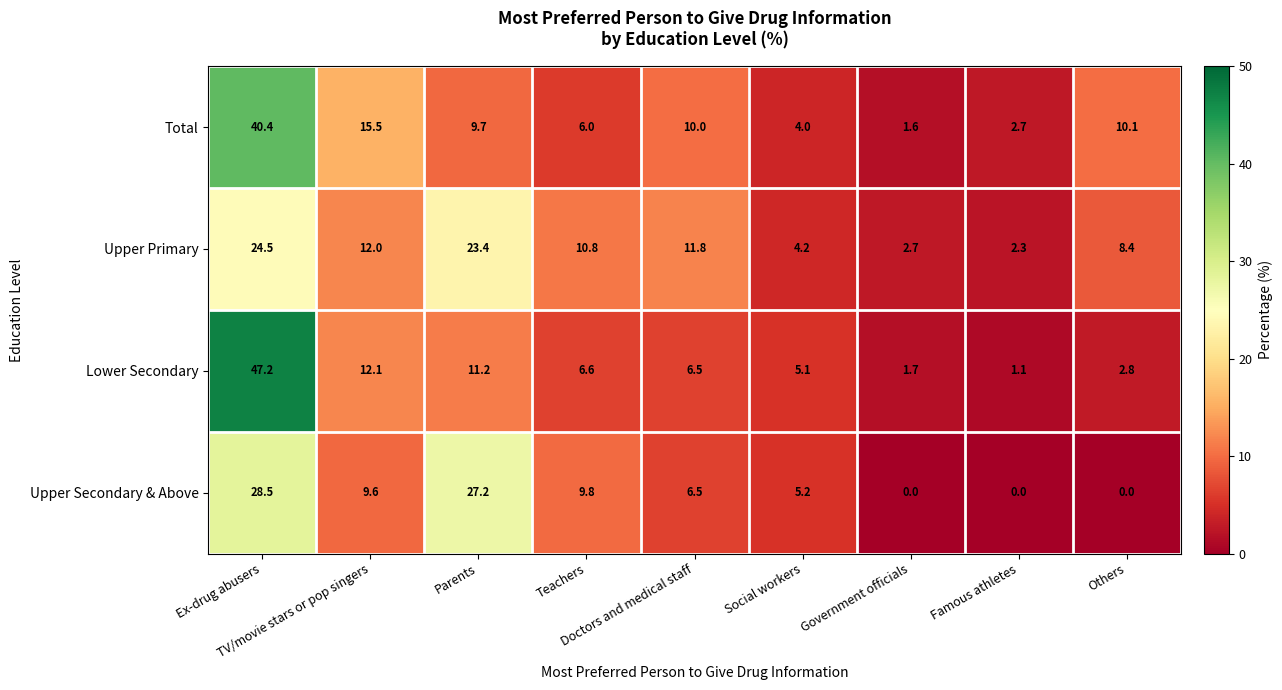

Which series has the largest total across all categories?

Upper Primary